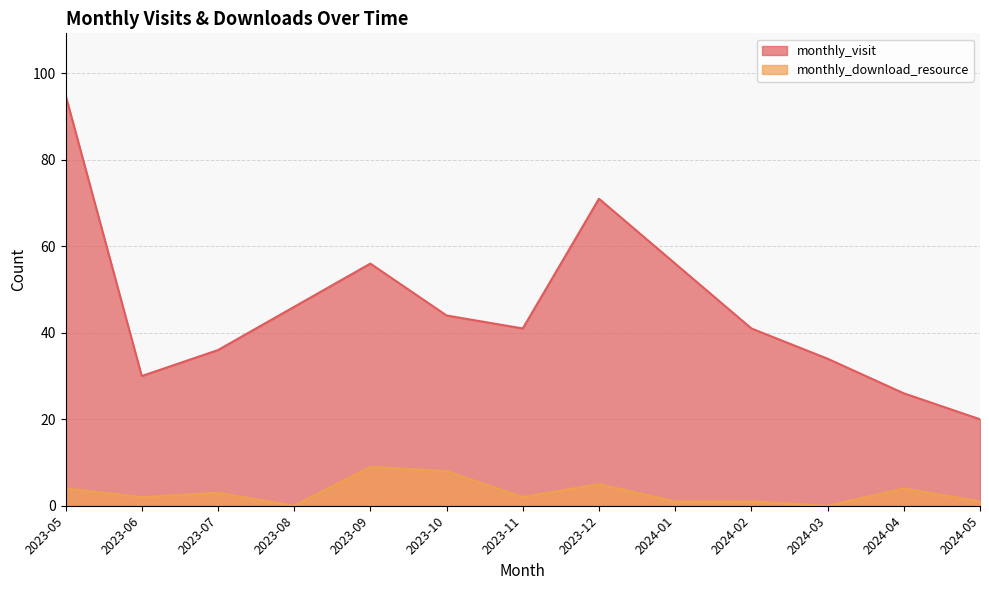

The monthly_download_resource series shows 2 at 2023-06. True or false?

True